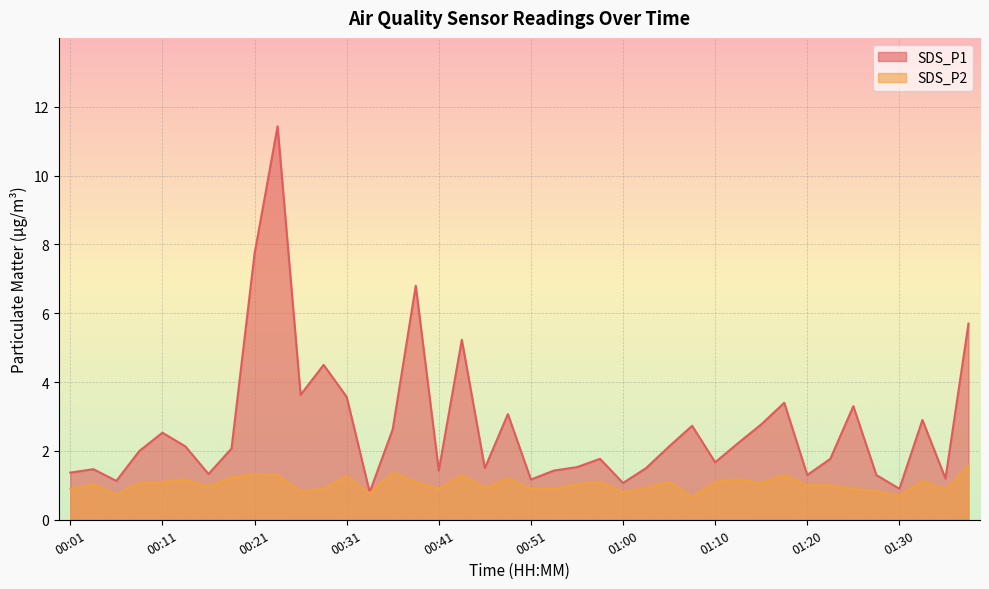

Is it true that SDS_P1 equals 1.1 at 00:06?

True